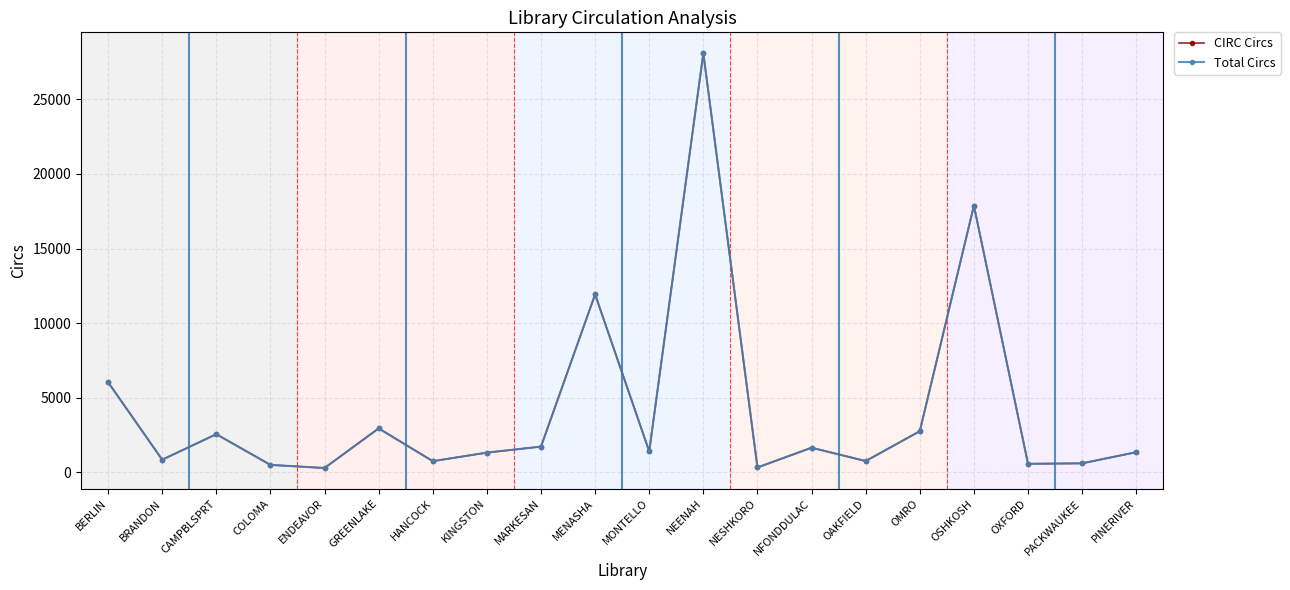

What is the difference between the maximum and second lowest values in the CIRC Circs series?

27754